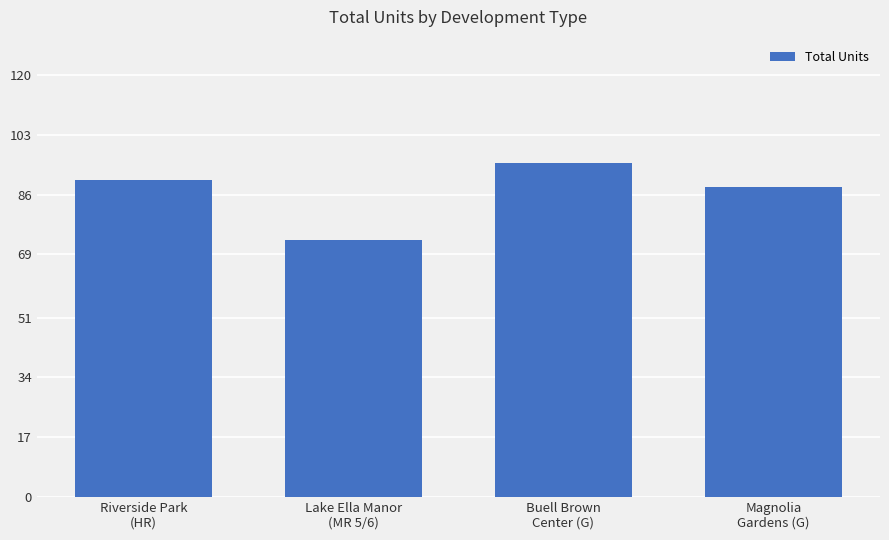

What is the label of the 2nd bar from the right?

Buell Brown
Center (G)